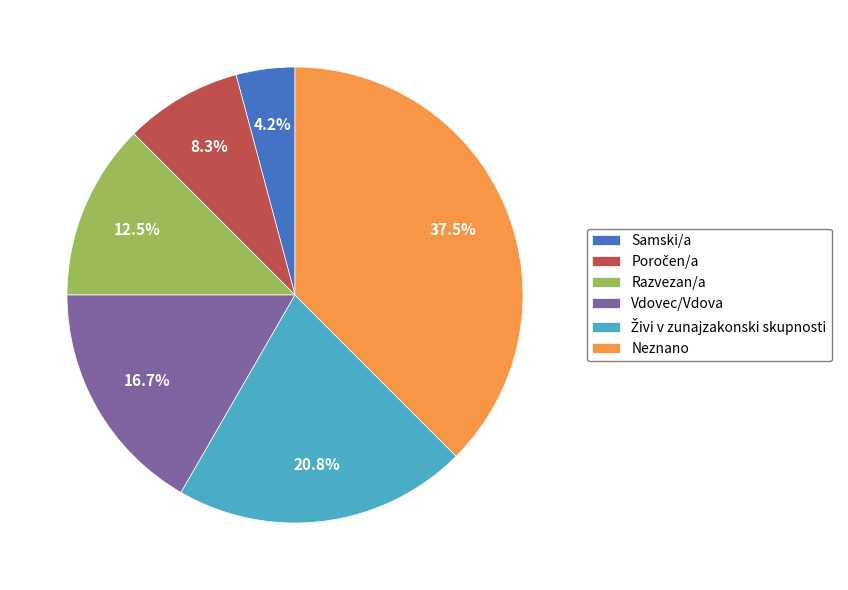

How many slices are in this pie chart?

6